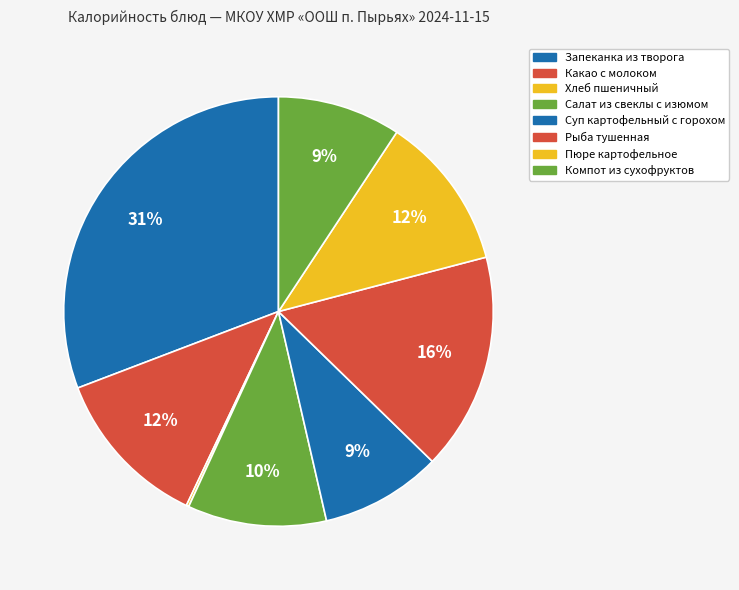

Rank the categories by value from lowest to highest.

Хлеб пшеничный, Суп картофельный с горохом, Компот из сухофруктов, Салат из свеклы с изюмом, Пюре картофельное, Какао с молоком, Рыба тушенная, Запеканка из творога